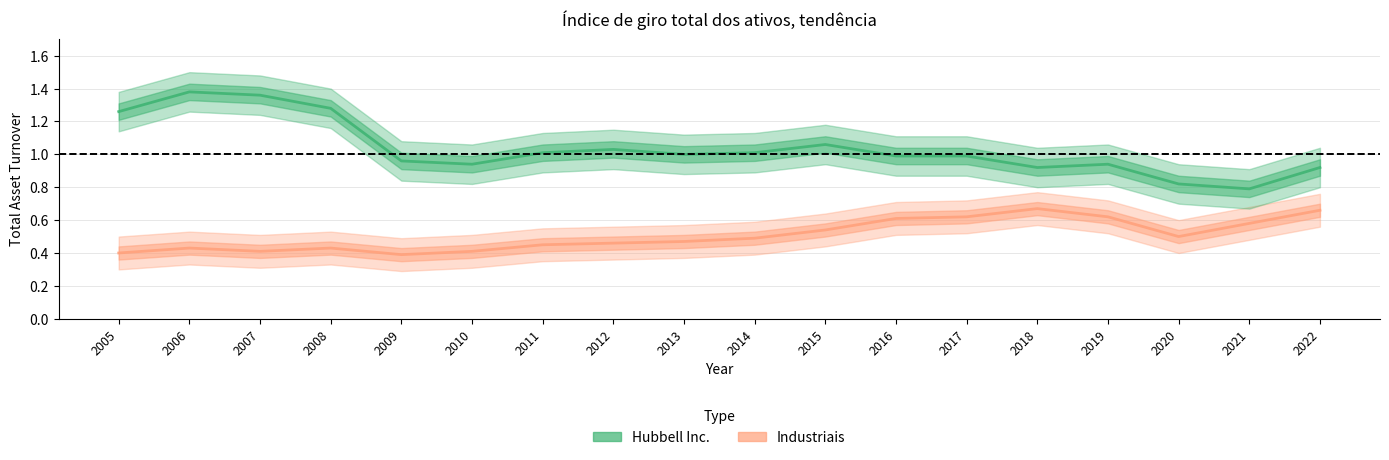

What is the sum of the Hubbell Inc. values at 2013 and 2021?

1.8